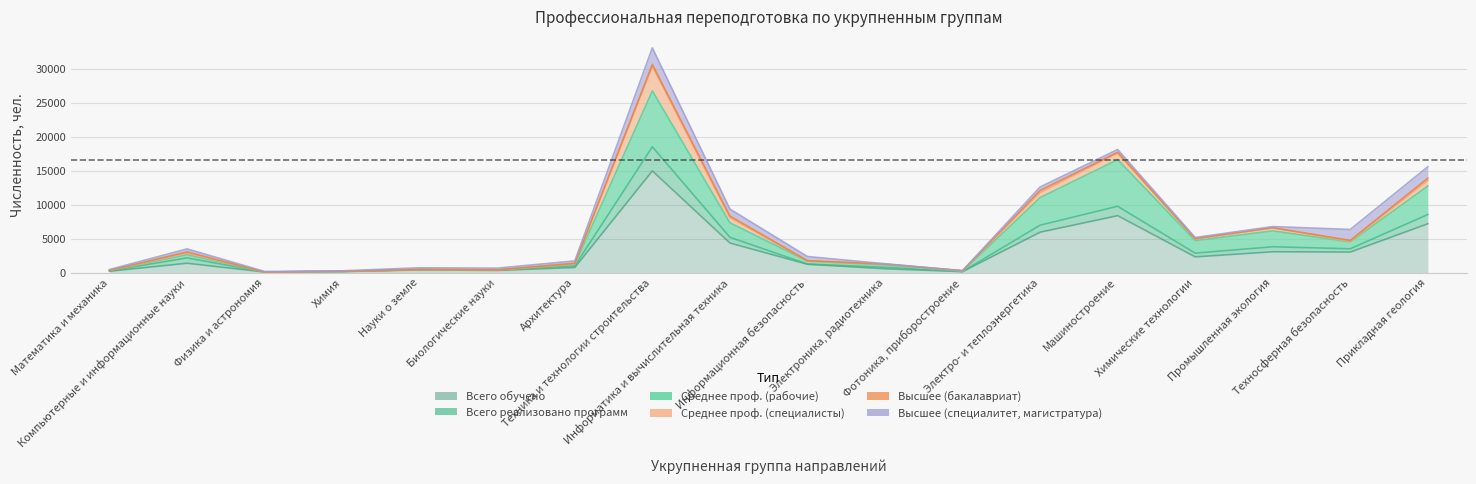

At which category does the chart reach its peak across all series?

Техника и технологии строительства